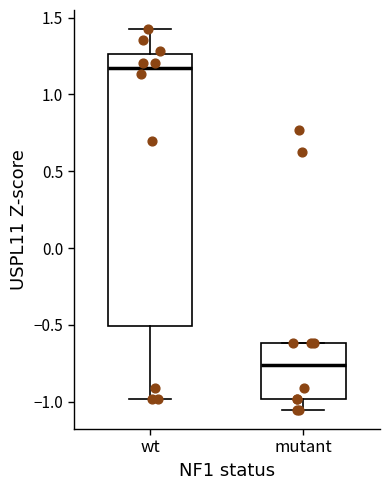

Which box has the lowest median line?

mutant